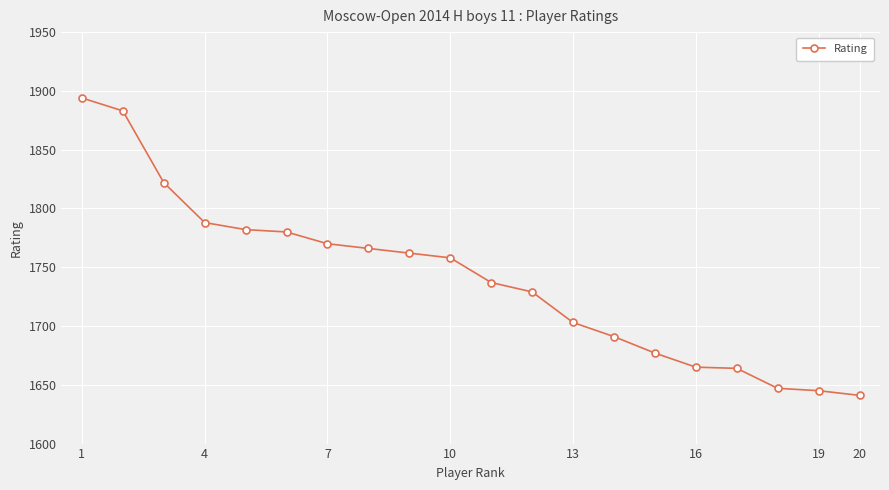

How many distinct data groups are displayed?

1